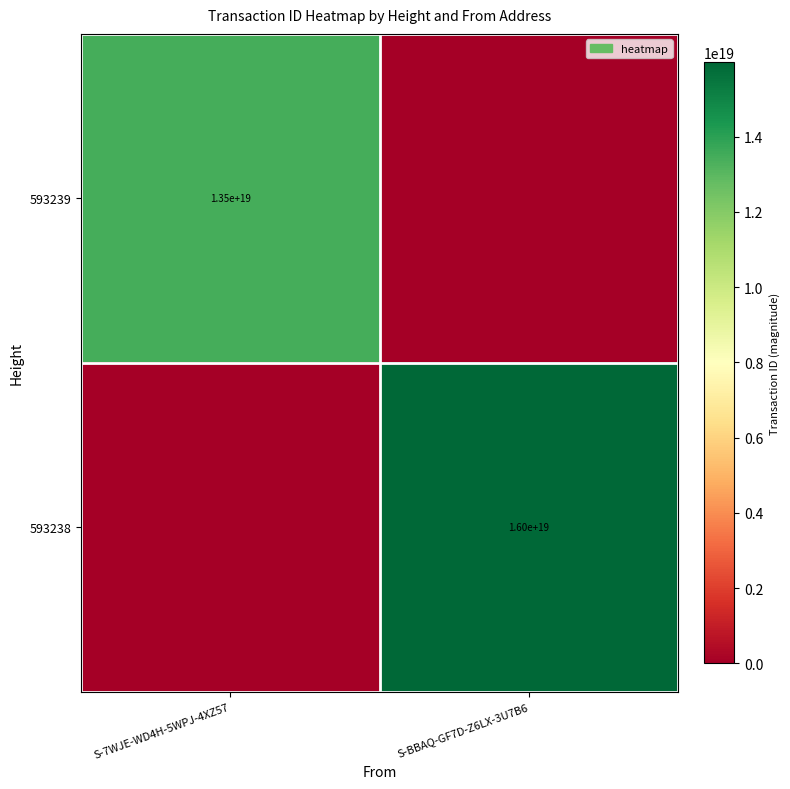

True or false: 593238 has a value of 11107896958603948032 at S-BBAQ-GF7D-Z6LX-3U7B6.

False